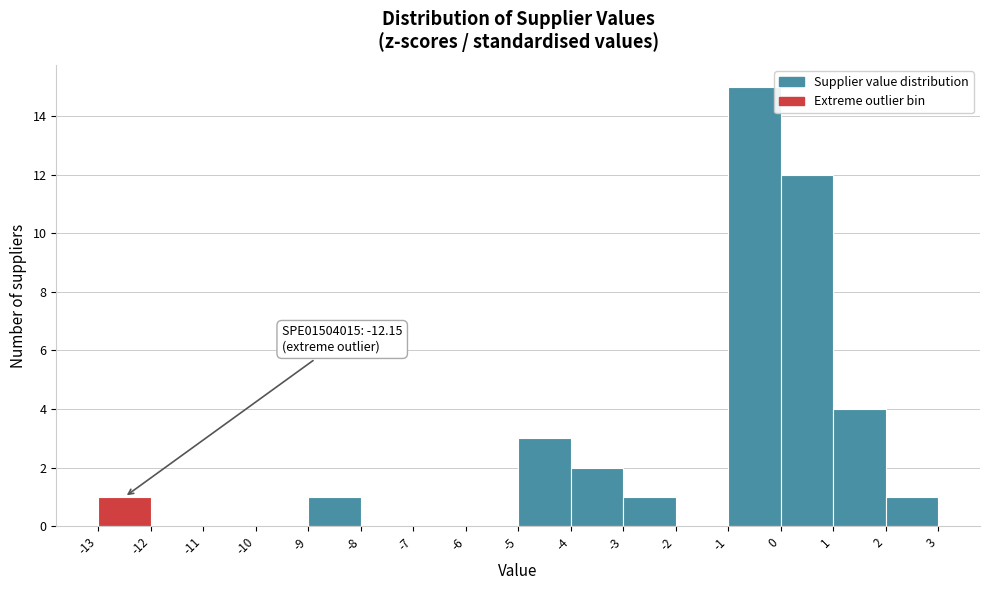

Which range on the x-axis has the tallest bar?

-1 to 0